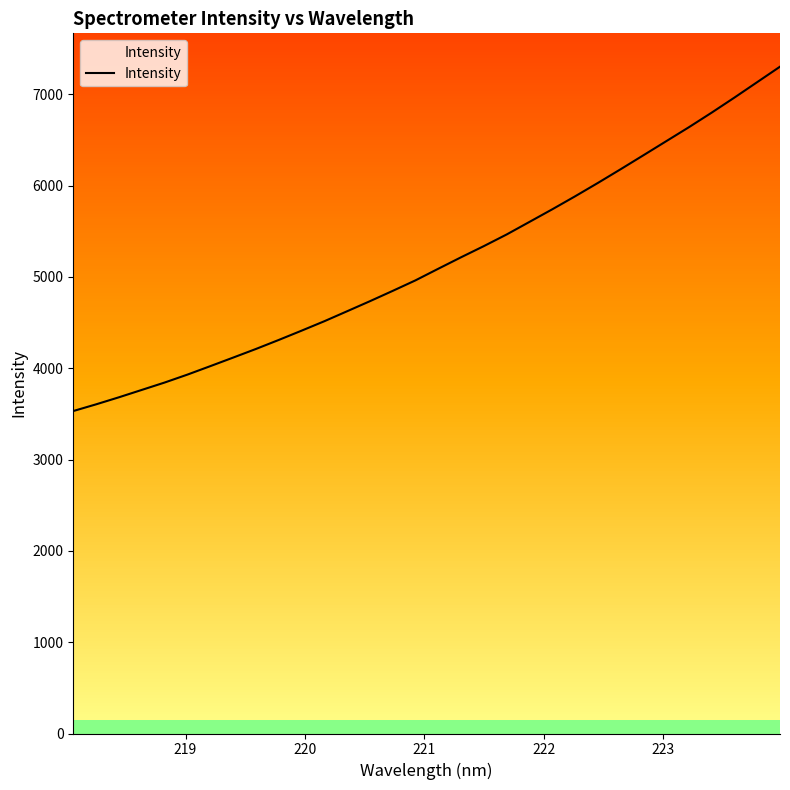

What is the lowest value of the Intensity series?

3530.8